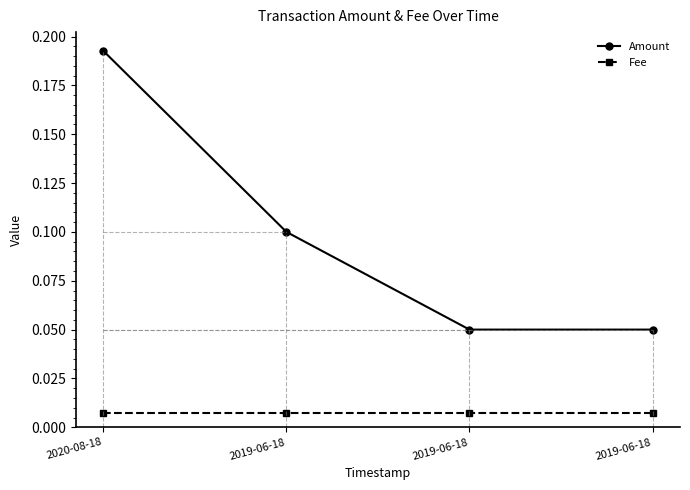

At which category is the sum across all series the highest?

2020-08-18